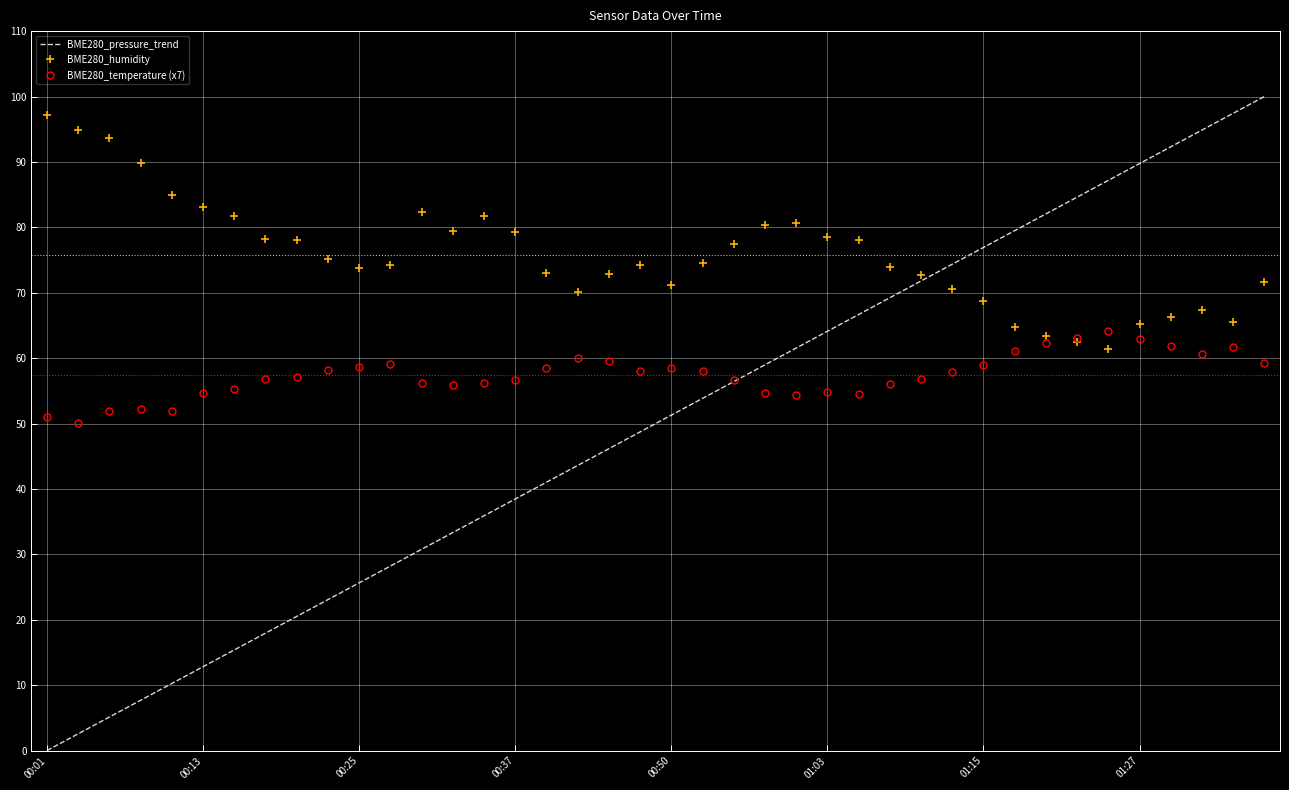

What is the average value of the BME280_pressure_trend series?

50.0